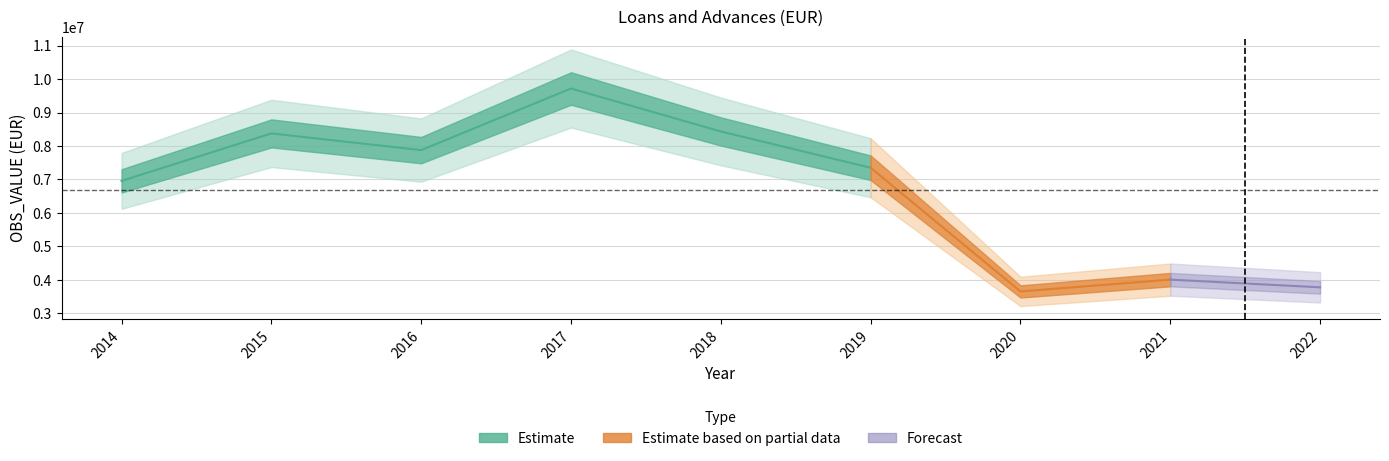

Where is the first local minimum?

2016